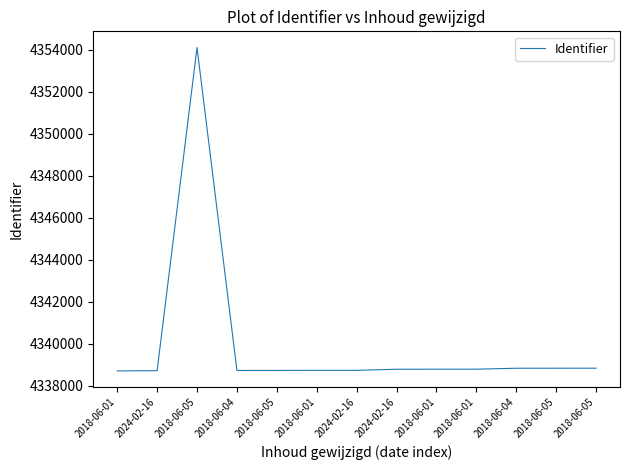

Does the chart display data point markers on the line(s)?

No